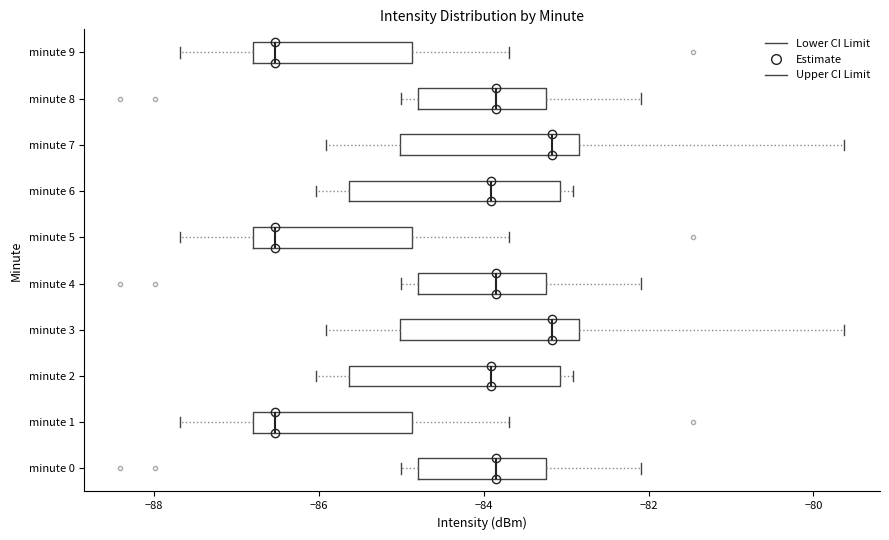

Reading bottom to top, read every box against the x-axis: the position of its median line, the range the box covers, and the ends of its whiskers. The values are not printed on the chart, so give them approximately, as read against the axis.

minute 0: median -83.8, box -84.8 to -83.2, whiskers -85.0 to -82.0
minute 1: median -86.6, box -86.8 to -84.8, whiskers -87.6 to -83.6
minute 2: median -84.0, box -85.6 to -83.0, whiskers -86.0 to -83.0 (just right of the box's right edge)
minute 3: median -83.2, box -85.0 to -82.8, whiskers -86.0 to -79.6
minute 4: median -83.8, box -84.8 to -83.2, whiskers -85.0 to -82.0
minute 5: median -86.6, box -86.8 to -84.8, whiskers -87.6 to -83.6
minute 6: median -84.0, box -85.6 to -83.0, whiskers -86.0 to -83.0 (just right of the box's right edge)
minute 7: median -83.2, box -85.0 to -82.8, whiskers -86.0 to -79.6
minute 8: median -83.8, box -84.8 to -83.2, whiskers -85.0 to -82.0
minute 9: median -86.6, box -86.8 to -84.8, whiskers -87.6 to -83.6